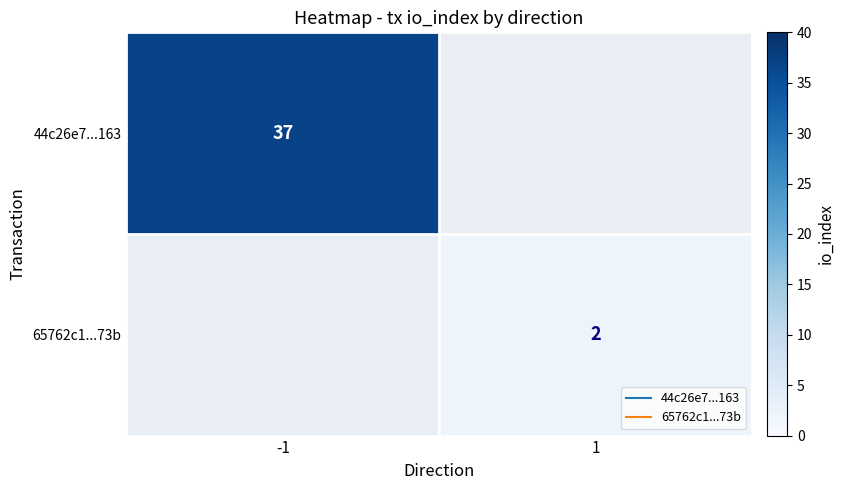

Is the value of 65762c1...73b at -1 greater than the value of 44c26e7...163 at -1?

No